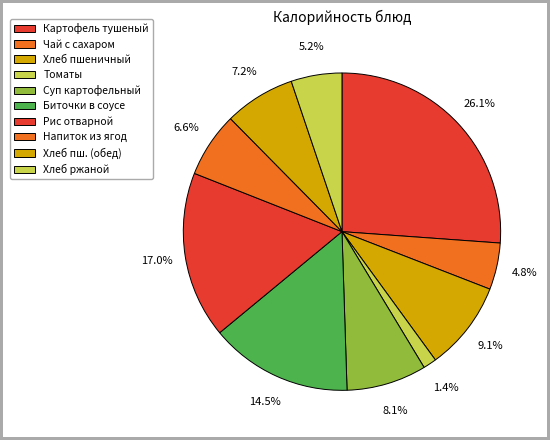

What is the largest slice in the pie chart?

Картофель тушеный с мясом